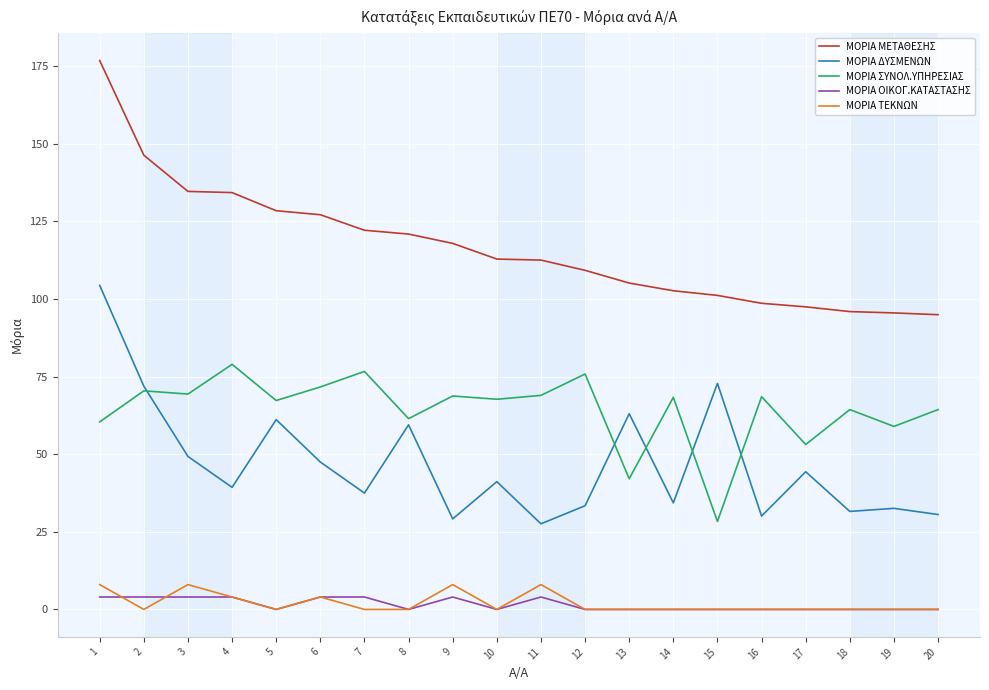

True or false: ΜΟΡΙΑ ΤΕΚΝΩΝ and ΜΟΡΙΑ ΣΥΝΟΛ.ΥΠΗΡΕΣΙΑΣ intersect in this chart.

False